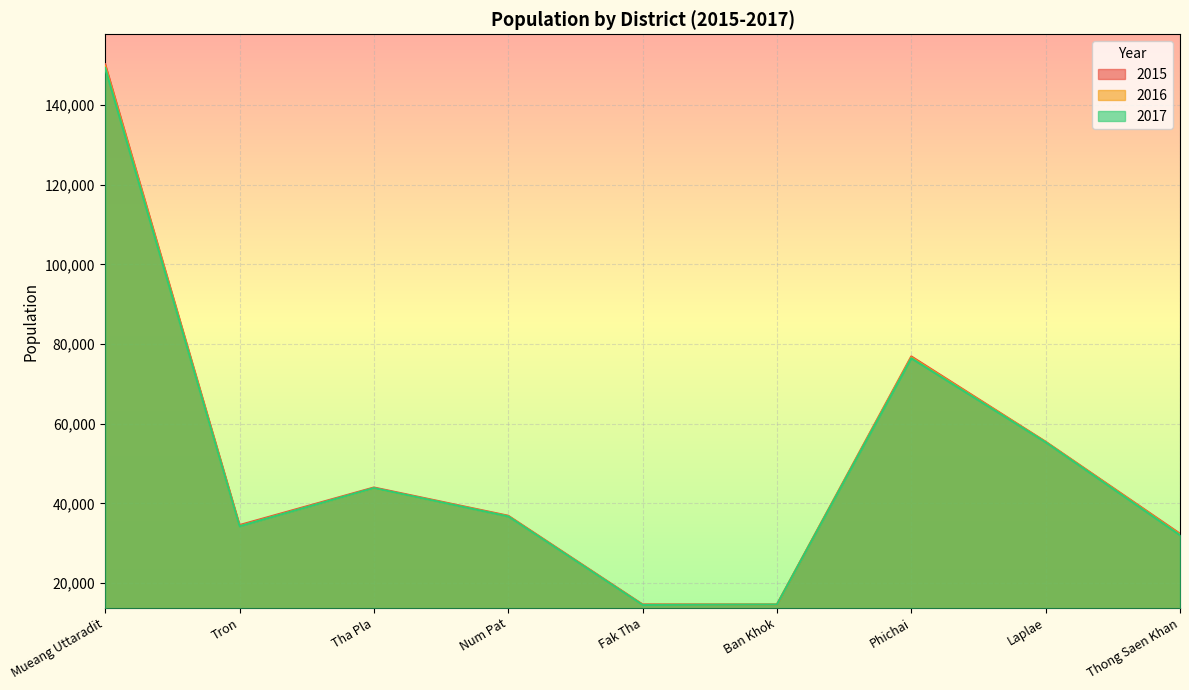

Which label corresponds to the largest value in the chart?

Mueang Uttaradit